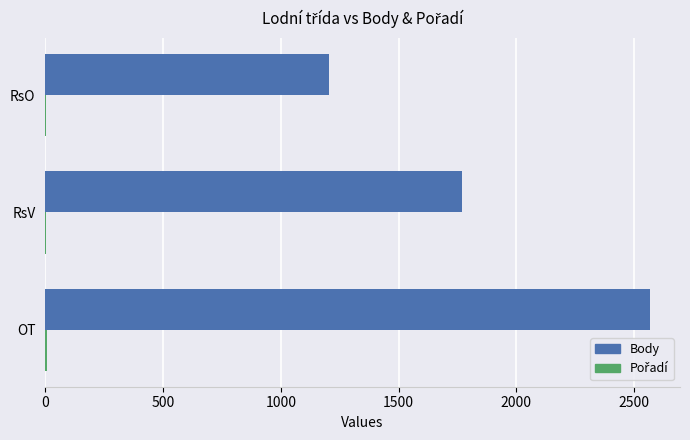

Which label corresponds to the largest value in the chart?

OT